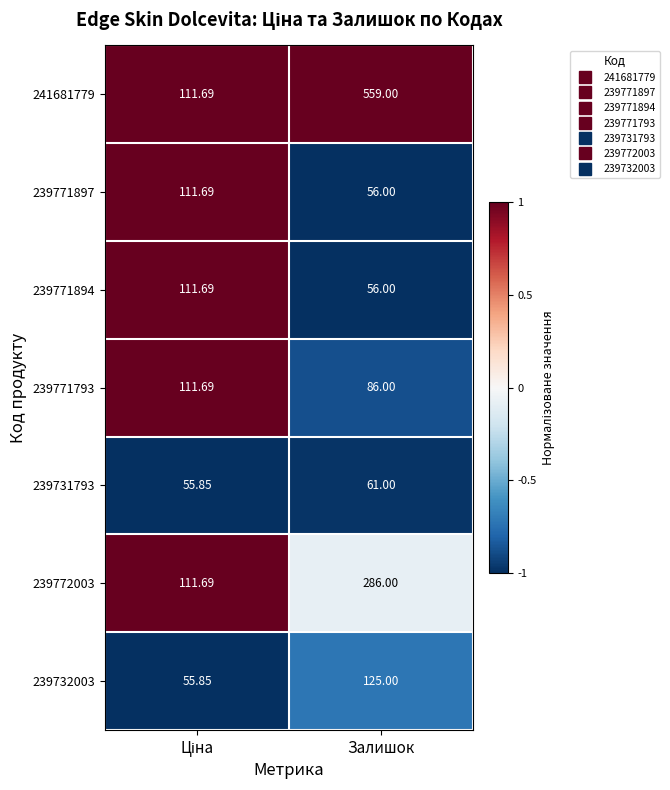

Where is 239771793 nearest to the value 98?

Залишок